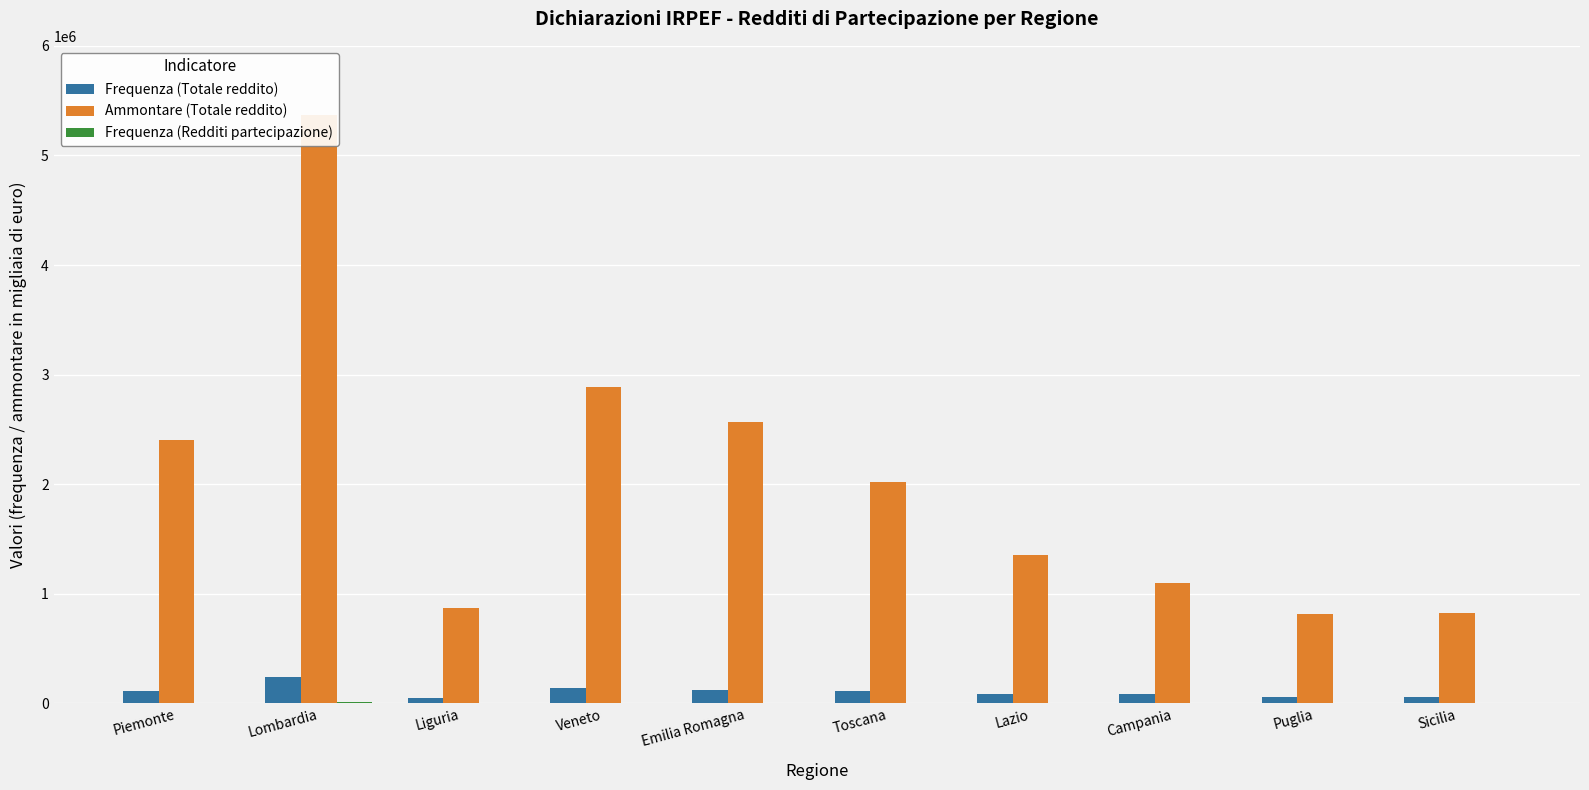

What is the label of the 4th bar from the right?

Lazio